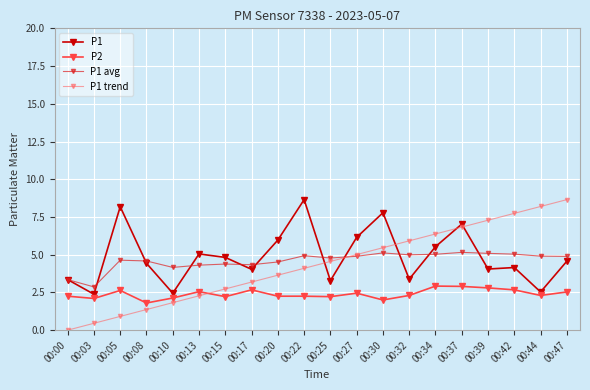

What is the difference between the maximum and minimum values in the P1 series?

6.3